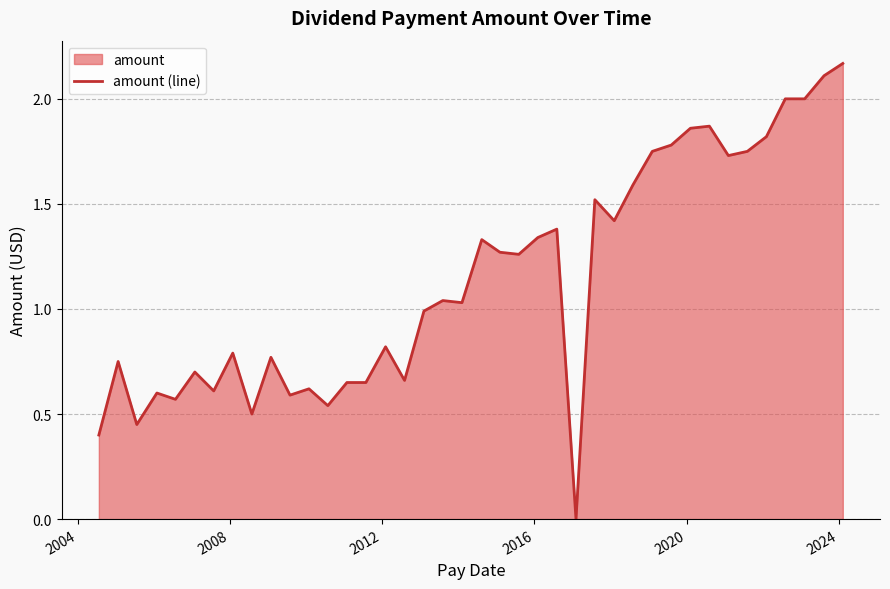

What is the sum of all values?

45.7